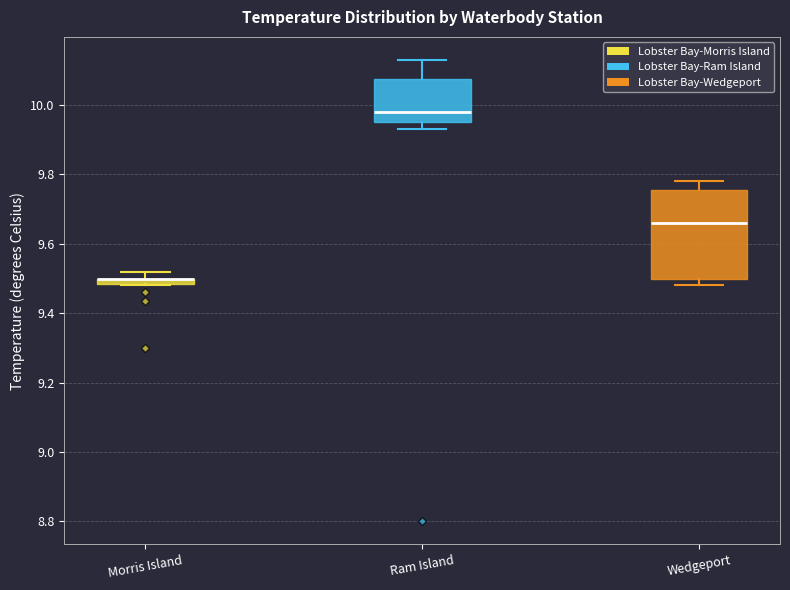

Comparing the boxes themselves (not the whiskers), which one is the tallest?

Wedgeport